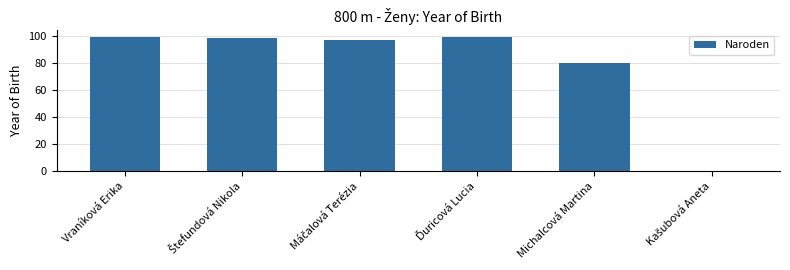

Reading left to right, list all the values displayed in this chart.

99	98	97	99	80	0